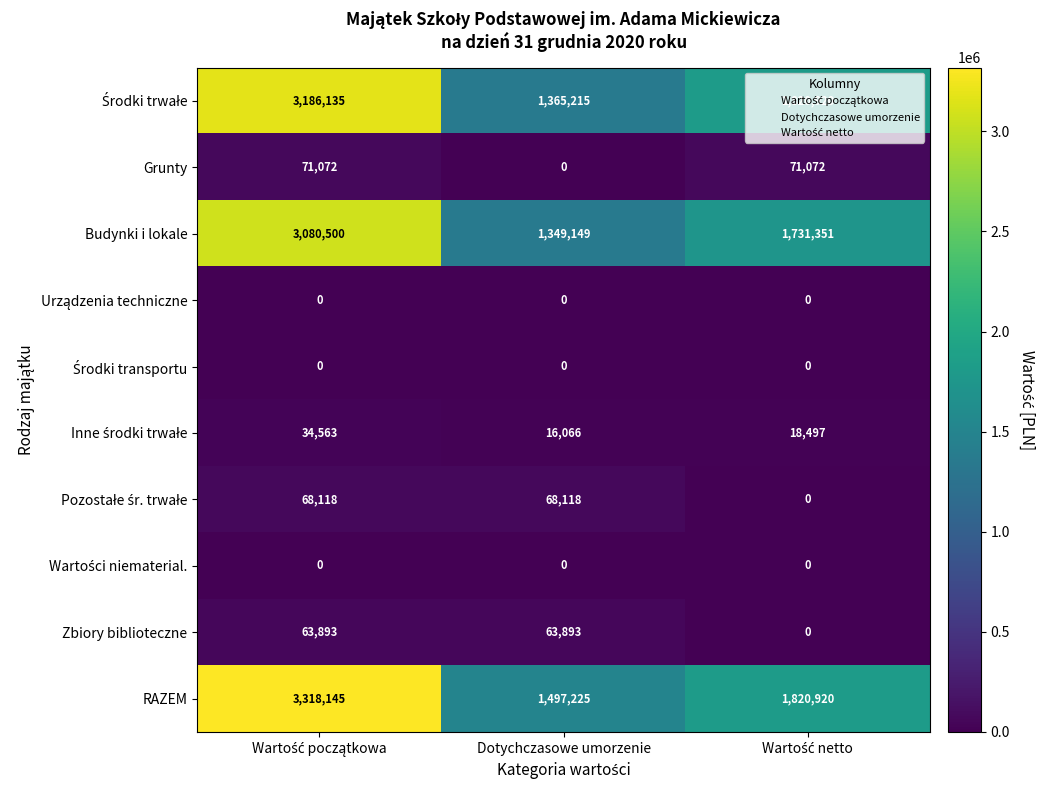

What is the maximum value for Grunty?

71072